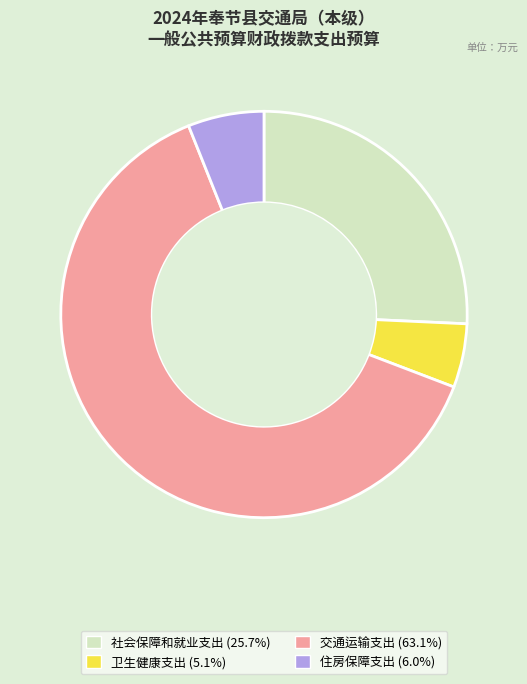

Is it true that 社会保障和就业支出 is 37% of the pie?

False